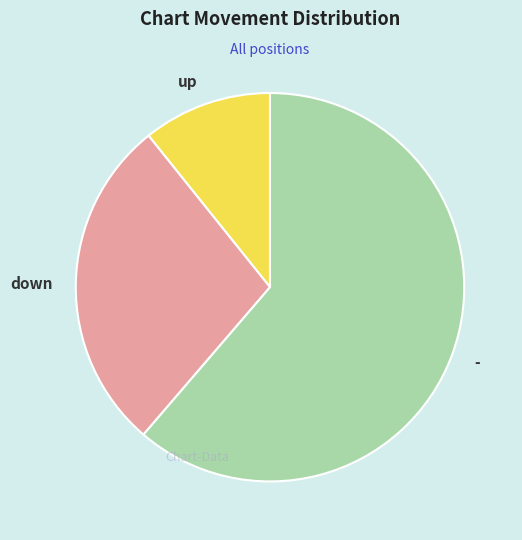

Count the number of slices in the pie.

3